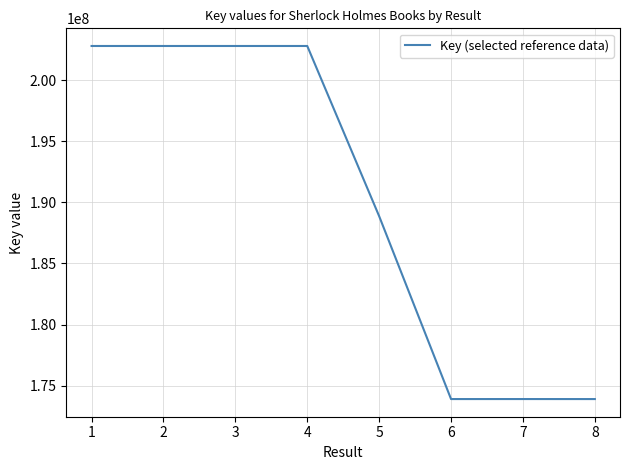

Which has a higher value, 8 or 1?

1